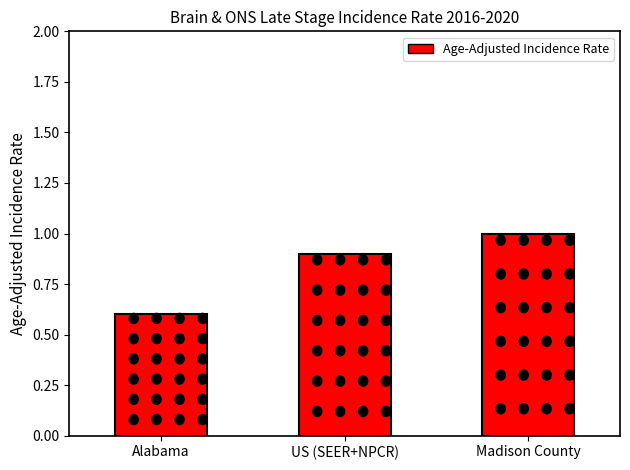

What is the value of the 2nd bar from the left?

0.9